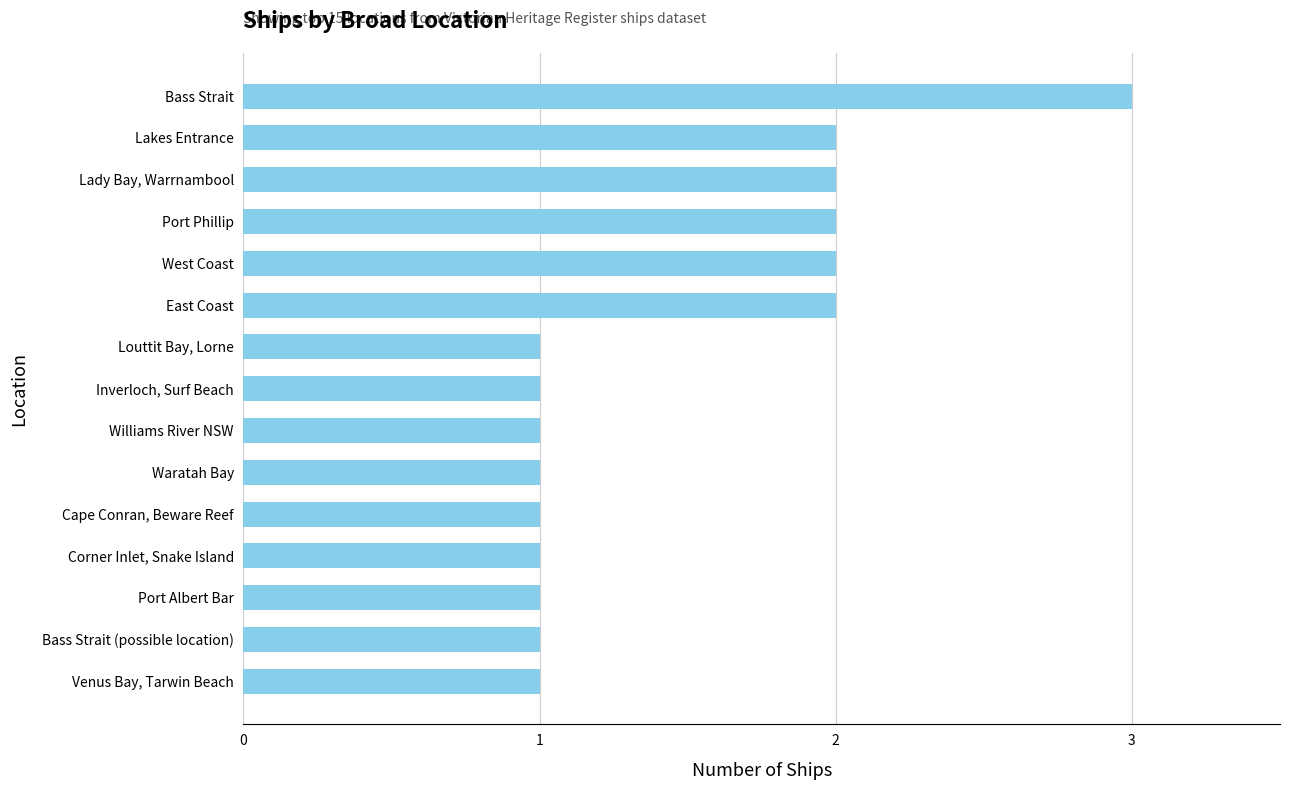

Approximately how many times larger is the value at Lakes Entrance compared to Port Phillip?

1.0